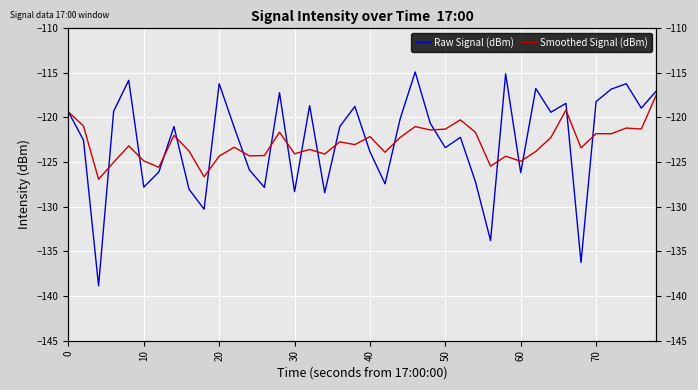

Which series has the largest range (max minus min)?

Raw Signal (dBm)